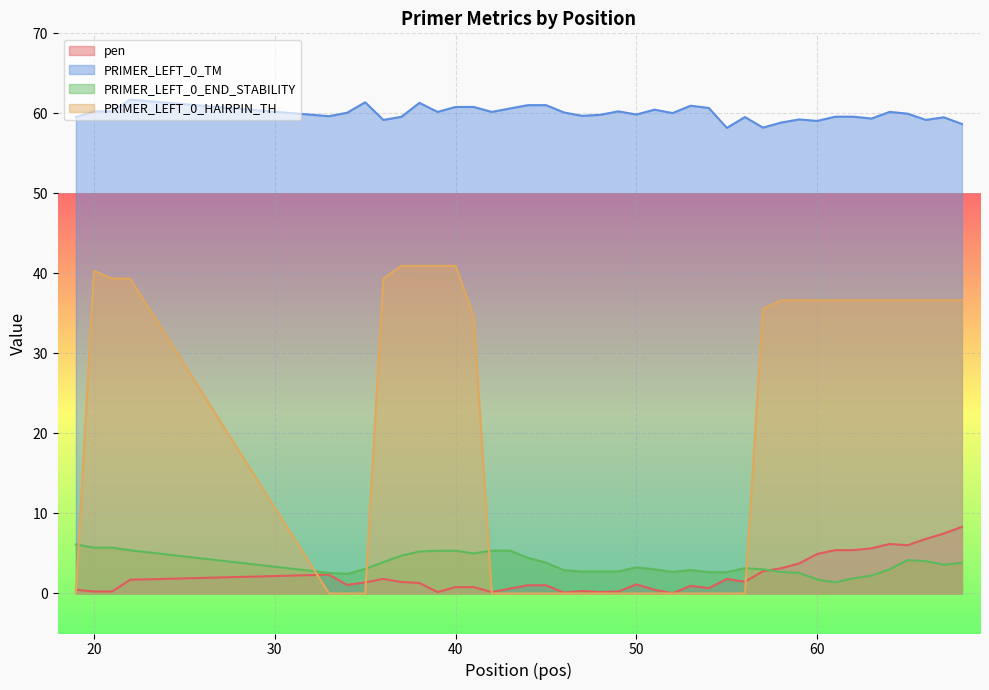

What is the maximum value for PRIMER_LEFT_0_HAIRPIN_TH?

40.9